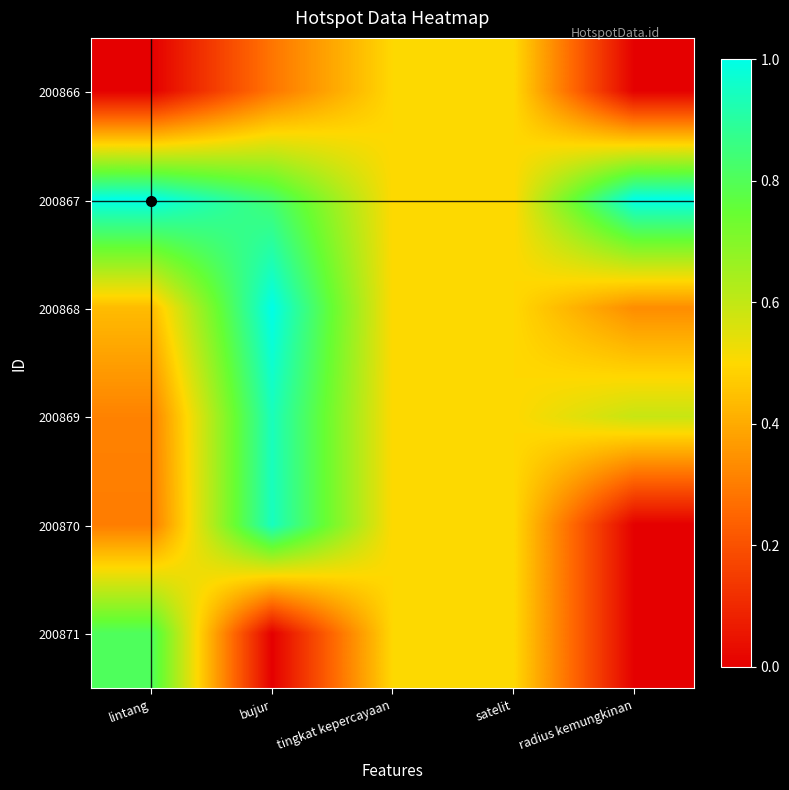

Reading left to right, list all the values displayed in this chart.

200866: lintang=0.0	bujur=0.3	tingkat kepercayaan=0.5	satelit=0.5	radius kemungkinan=0.0
200867: lintang=1.0	bujur=0.8	tingkat kepercayaan=0.5	satelit=0.5	radius kemungkinan=1.0
200868: lintang=0.4	bujur=1.0	tingkat kepercayaan=0.5	satelit=0.5	radius kemungkinan=0.3
200869: lintang=0.3	bujur=0.9	tingkat kepercayaan=0.5	satelit=0.5	radius kemungkinan=0.6
200870: lintang=0.3	bujur=0.9	tingkat kepercayaan=0.5	satelit=0.5	radius kemungkinan=0.0
200871: lintang=0.8	bujur=0.0	tingkat kepercayaan=0.5	satelit=0.5	radius kemungkinan=0.0